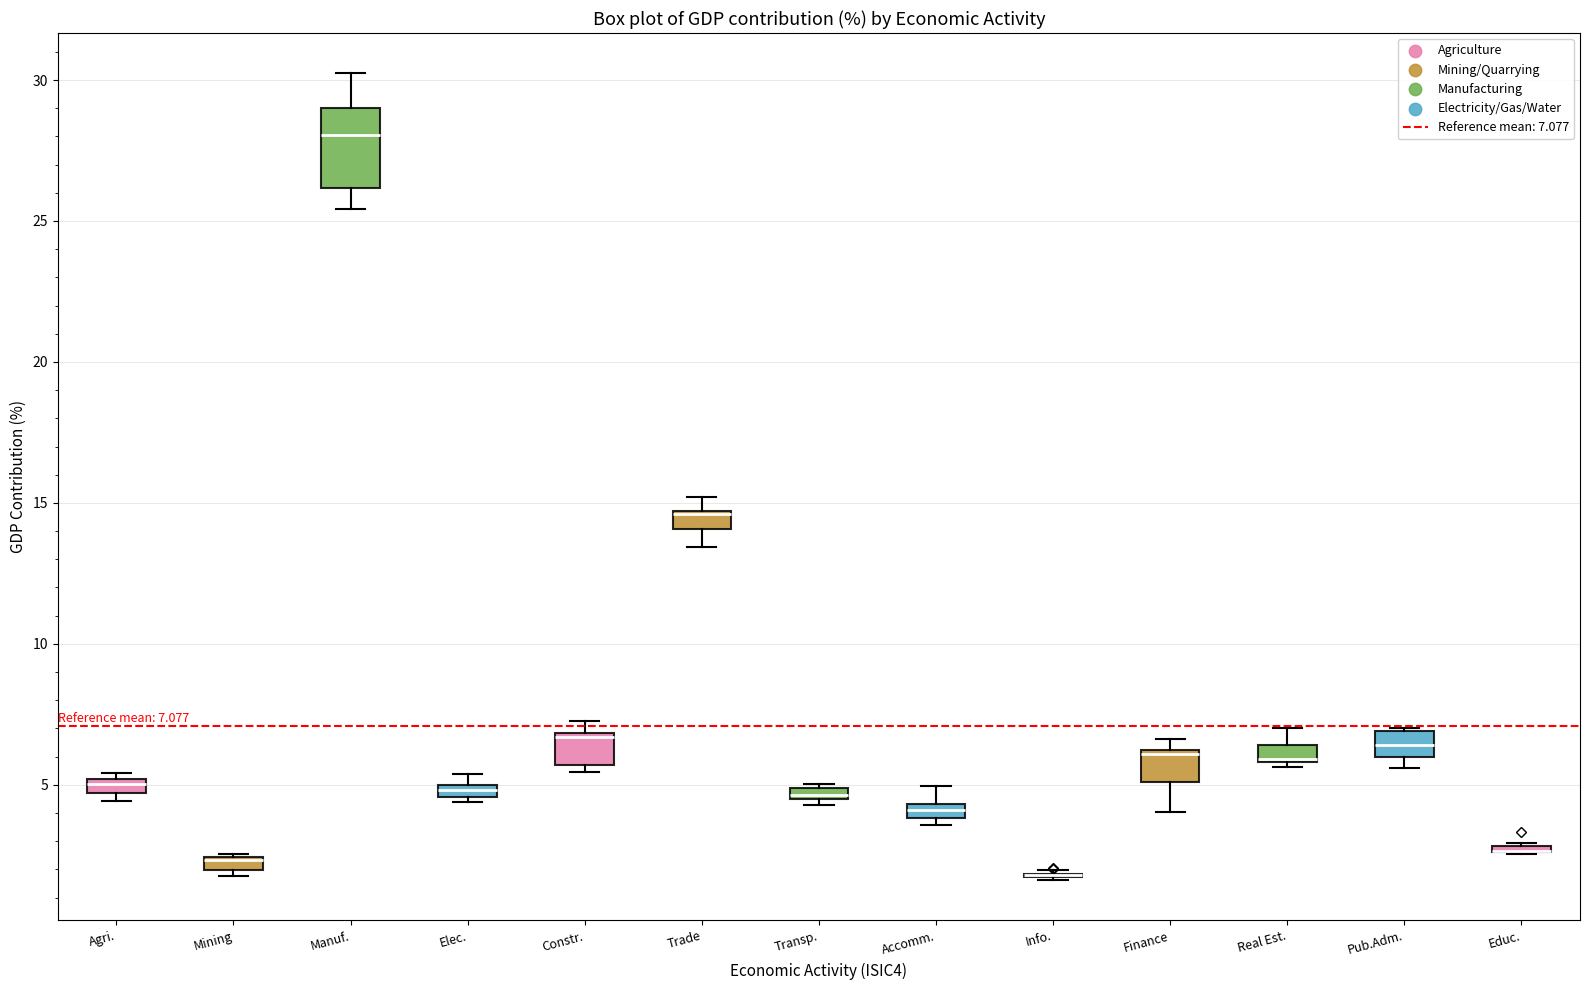

Comparing the boxes themselves (not the whiskers), which one is the tallest?

Manuf.